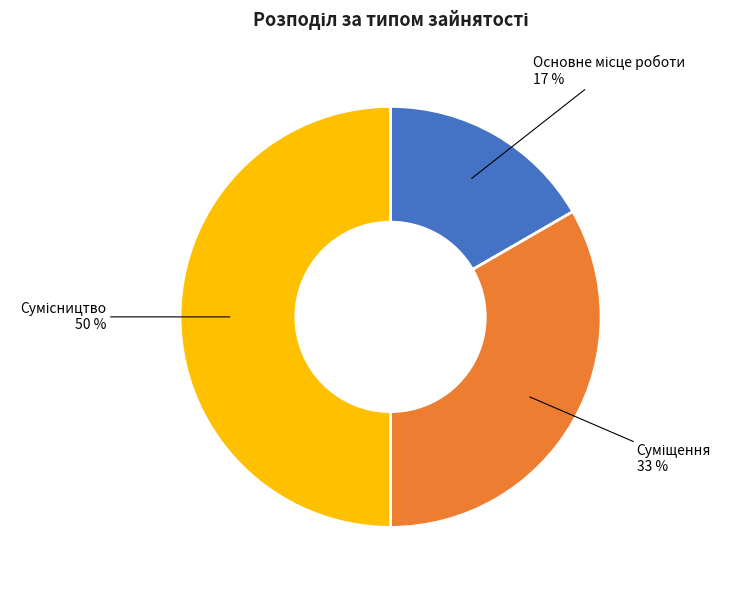

How many slices are in this pie chart?

3